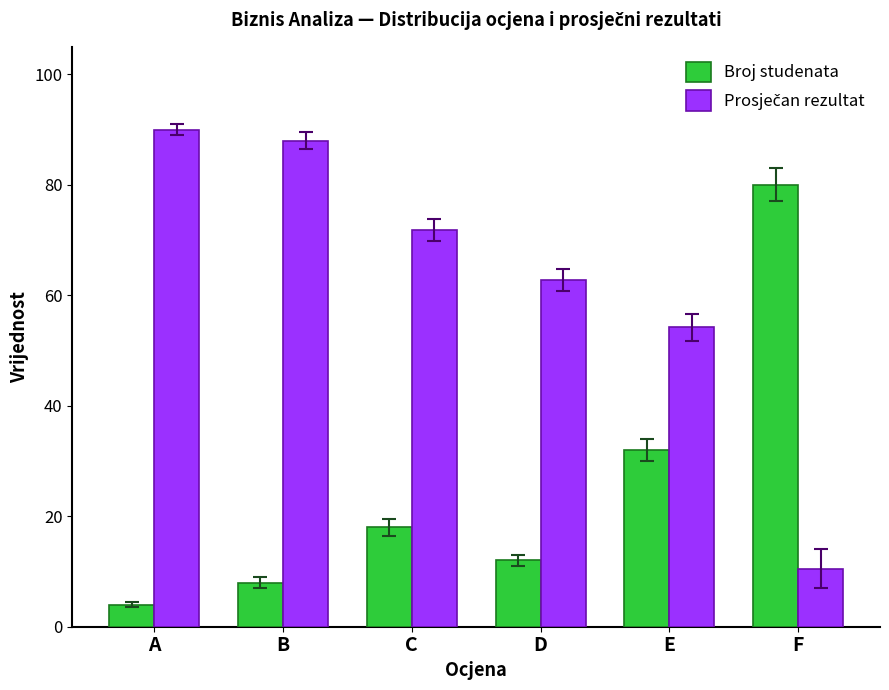

Rank the categories by Broj studenata value from highest to lowest.

F, E, C, D, B, A